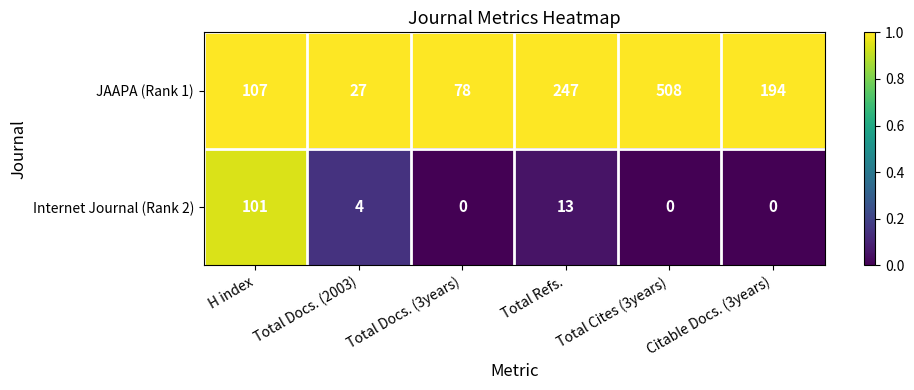

At which category is the sum across all series the highest?

Total Cites (3years)